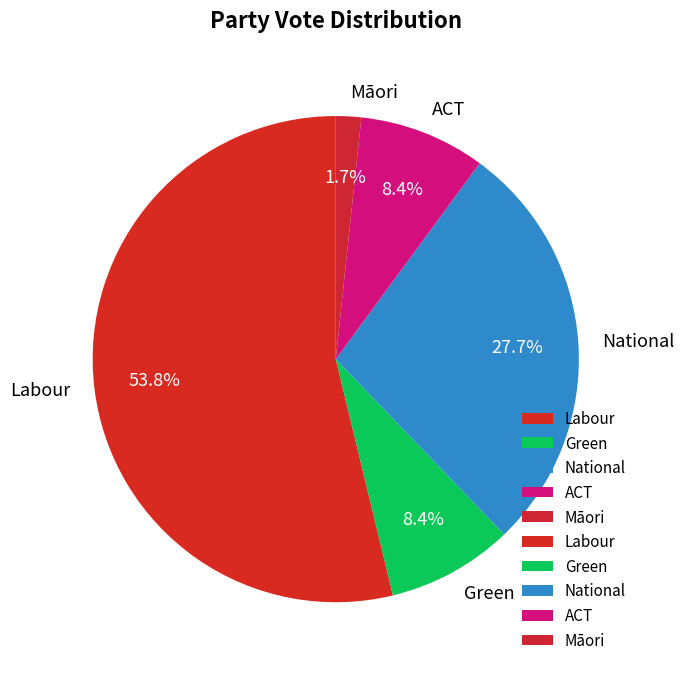

How many slices are in this pie chart?

5